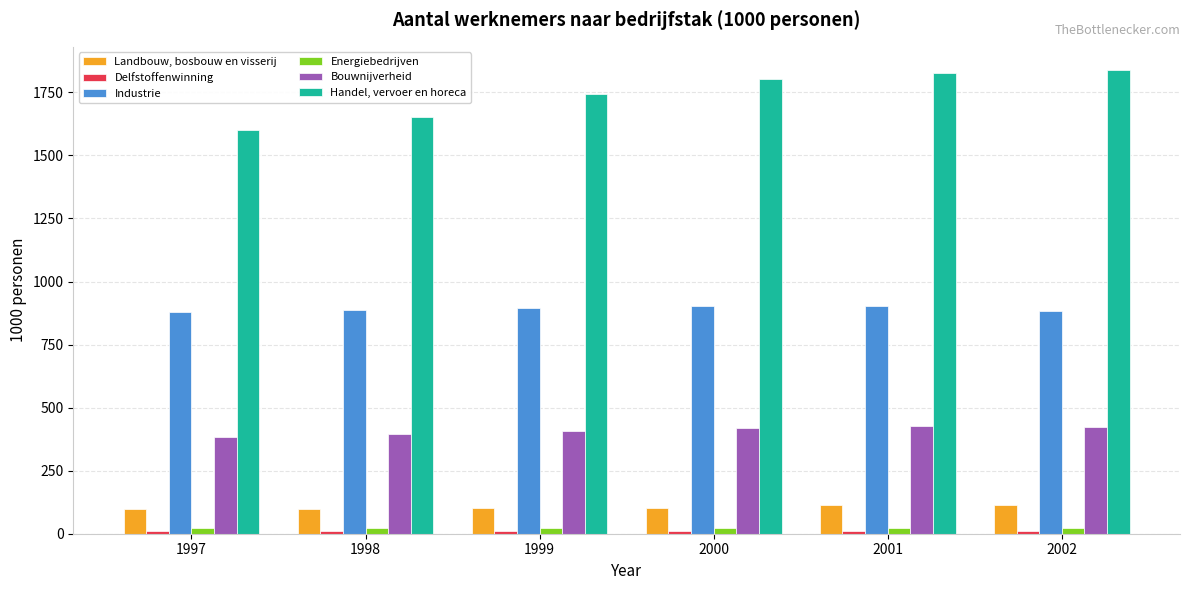

What is the greatest value displayed?

1838.7